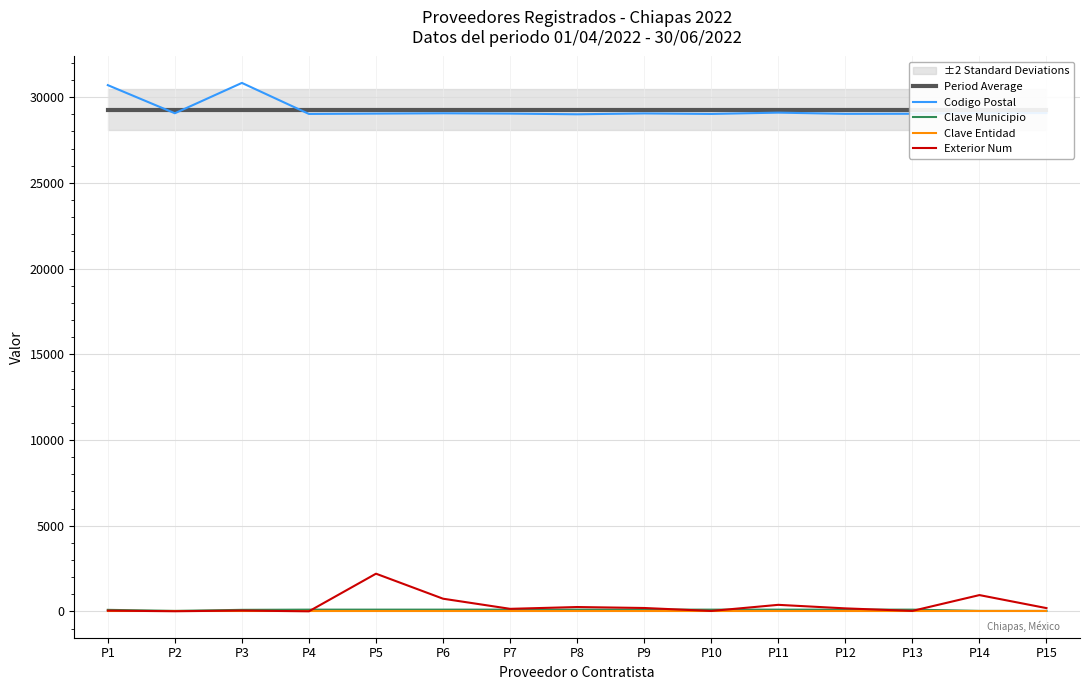

Which category has the highest value in the Codigo Postal series?

P3